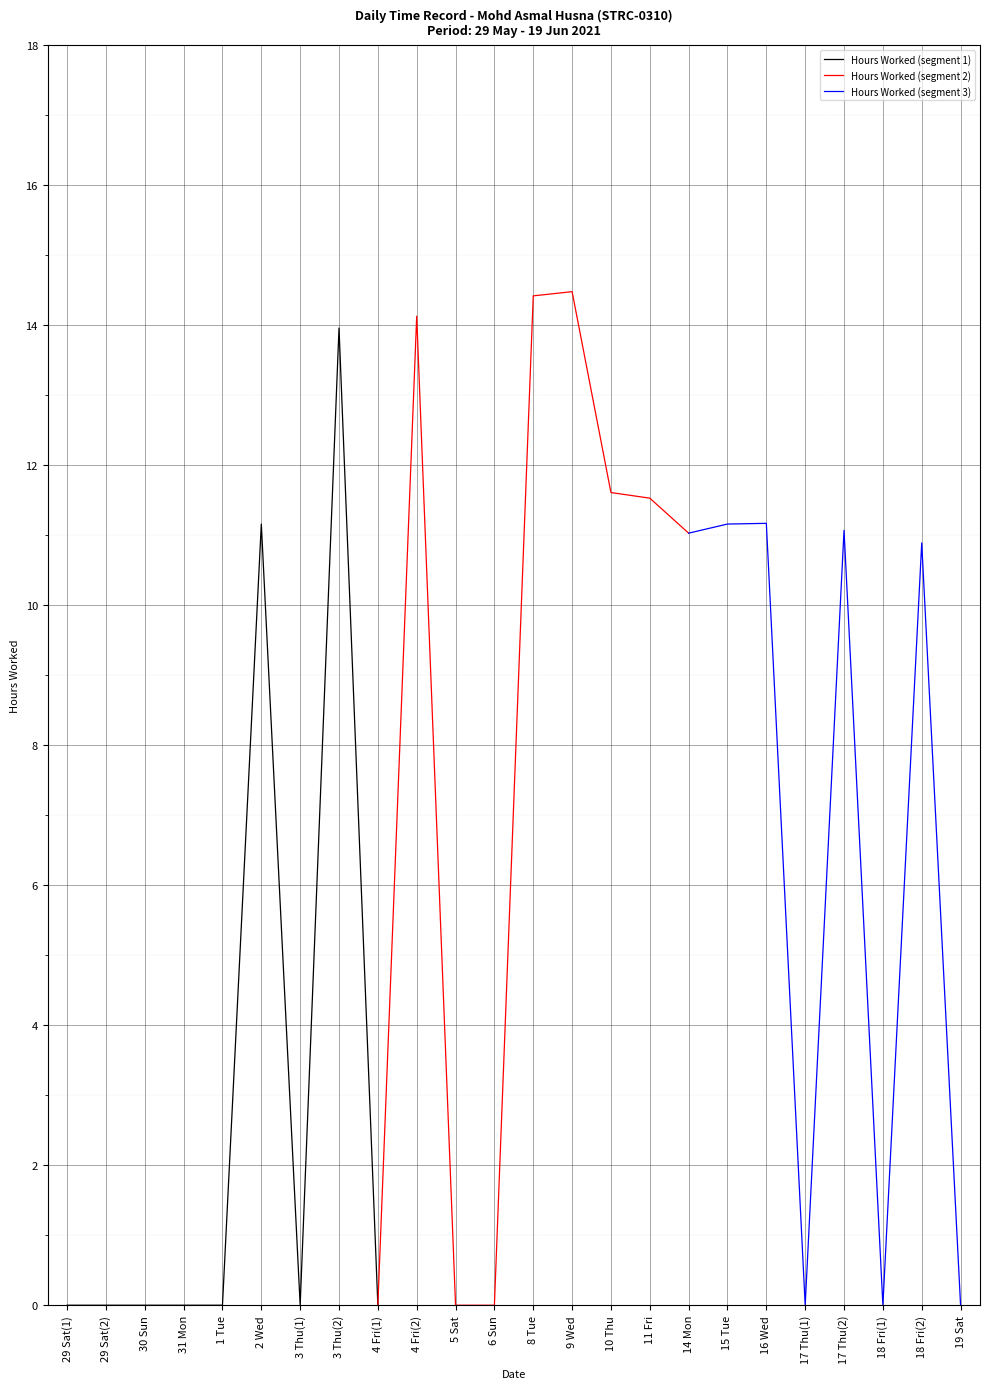

What is the difference between the maximum and minimum values?

14.5